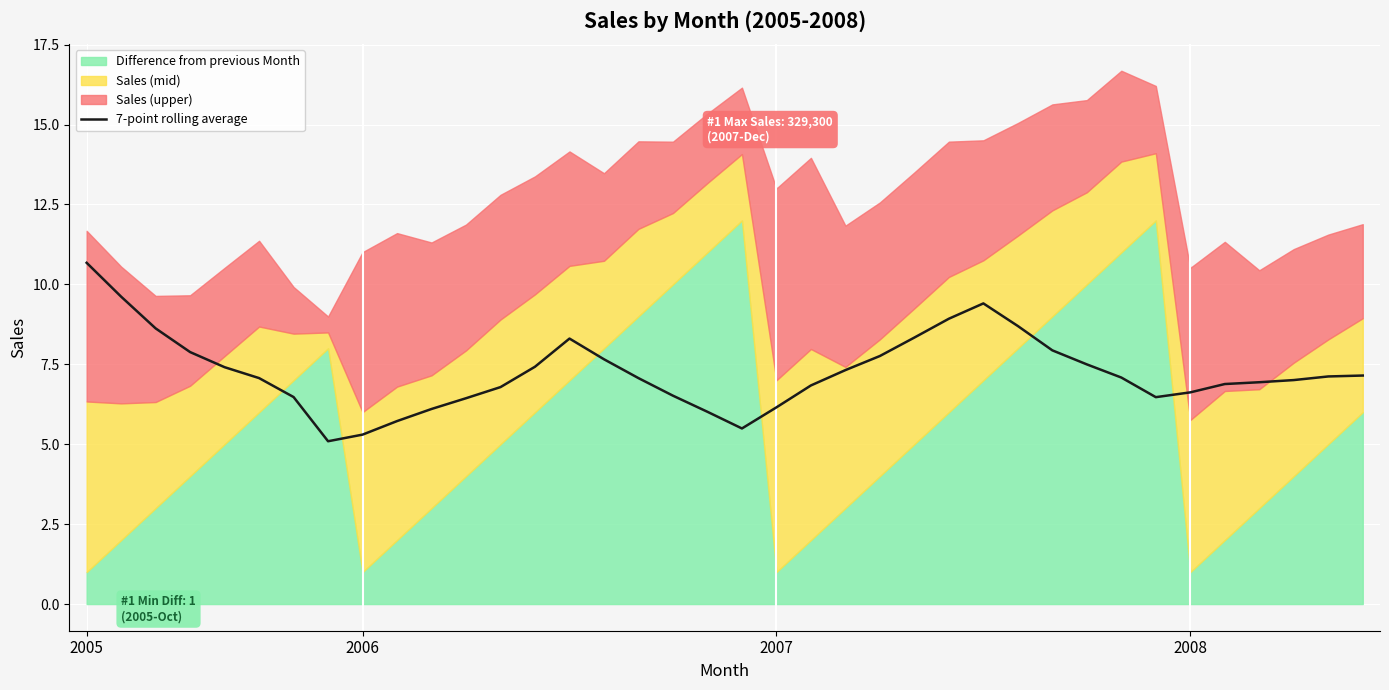

Where is the first local minimum?

7